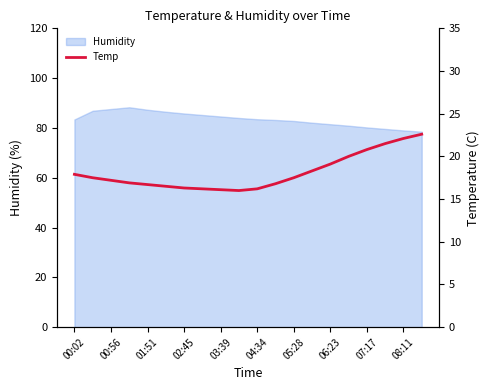

True or false: Humidity has a value of 79.0 at 08:11.

True